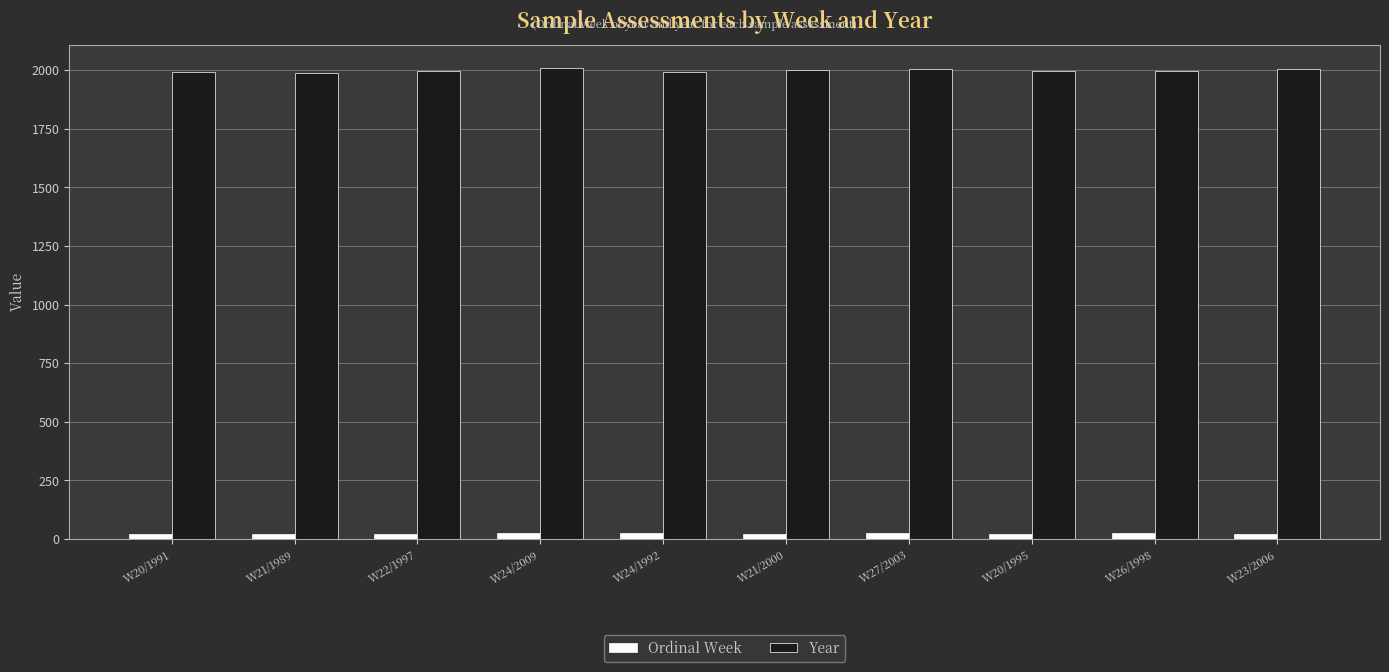

What is the average value of the Ordinal Week series?

23